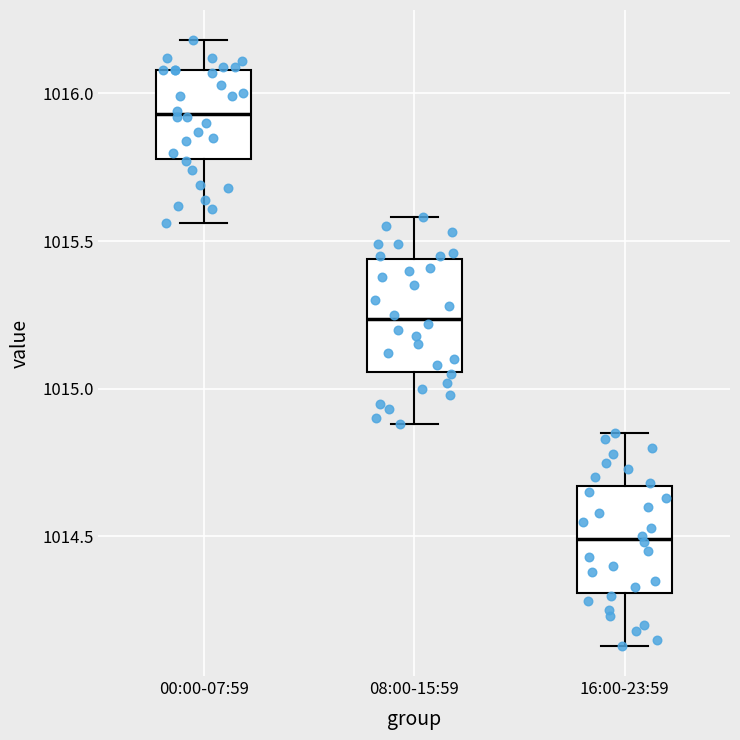

Where does the median line of the box for 08:00-15:59 sit on the y-axis? The values are not printed on the chart, so give them approximately, as read against the axis.

1015.25